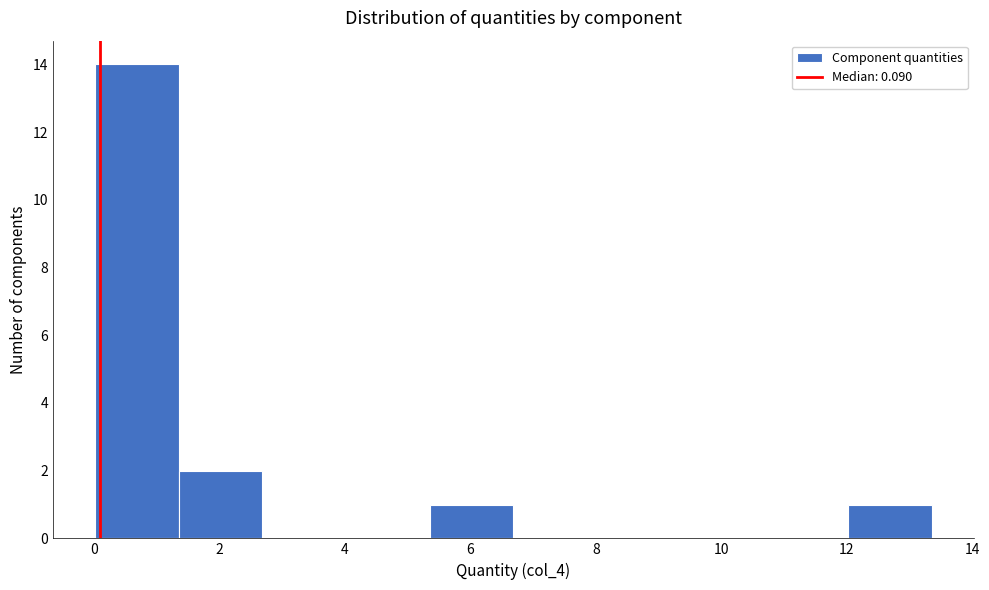

Reading left to right, list every bar in this chart as the range it spans on the x-axis followed by its height. Neither the bar edges nor the heights are printed on the chart, so give them approximately, as read against the axes.

0.0 to 1.4: 14
1.4 to 2.6: 2
2.6 to 4.0: 0
4.0 to 5.4: 0
5.4 to 6.6: 1
6.6 to 8.0: 0
8.0 to 9.4: 0
9.4 to 10.6: 0
10.6 to 12.0: 0
12.0 to 13.4: 1